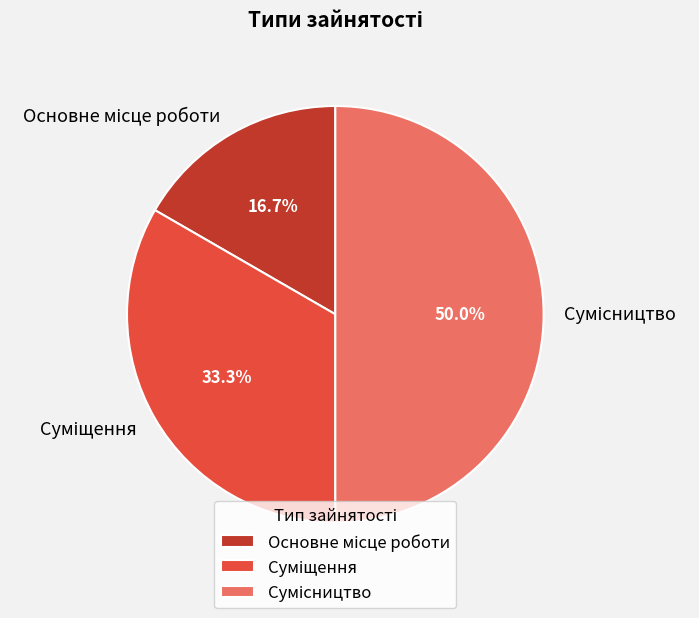

How many slices are in this pie chart?

3